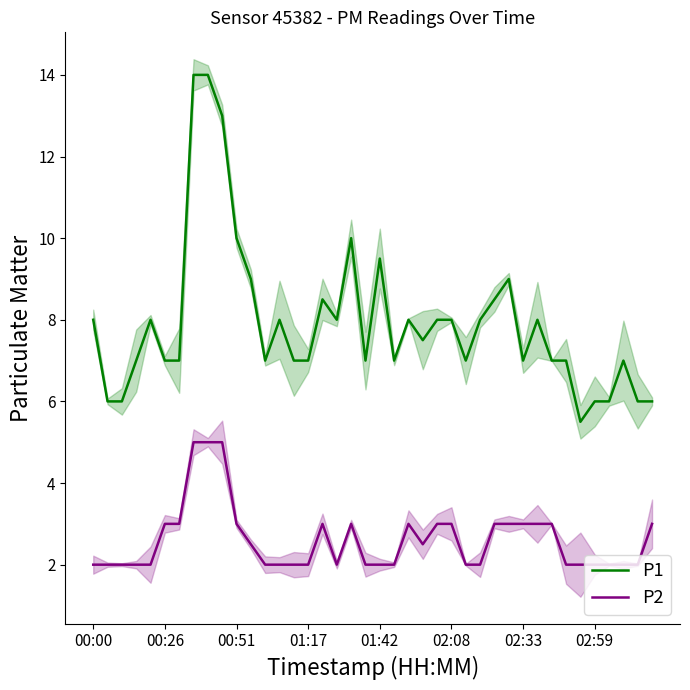

What is the minimum value for P1?

5.5